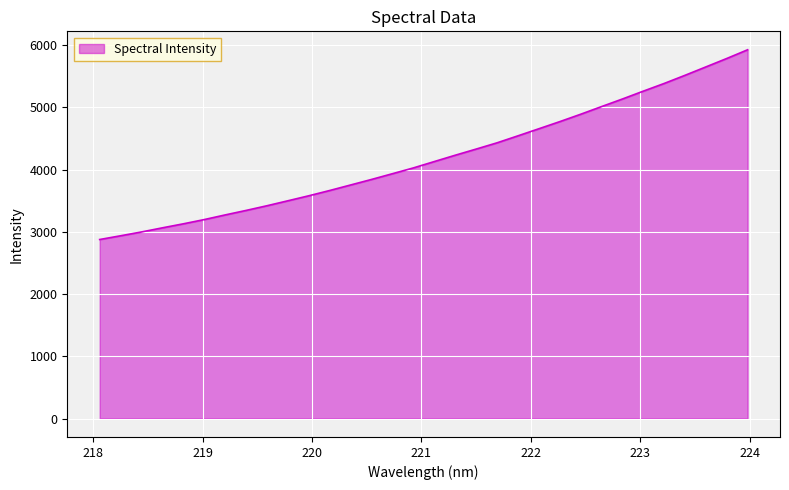

What is the difference between the maximum and second lowest values?

2989.8